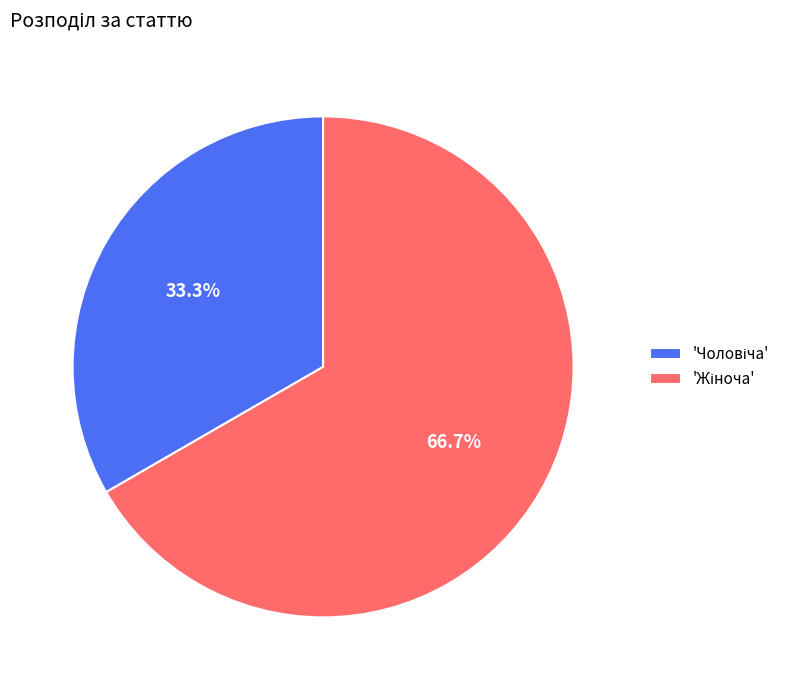

Is there any slice that represents more than half of the pie?

Yes